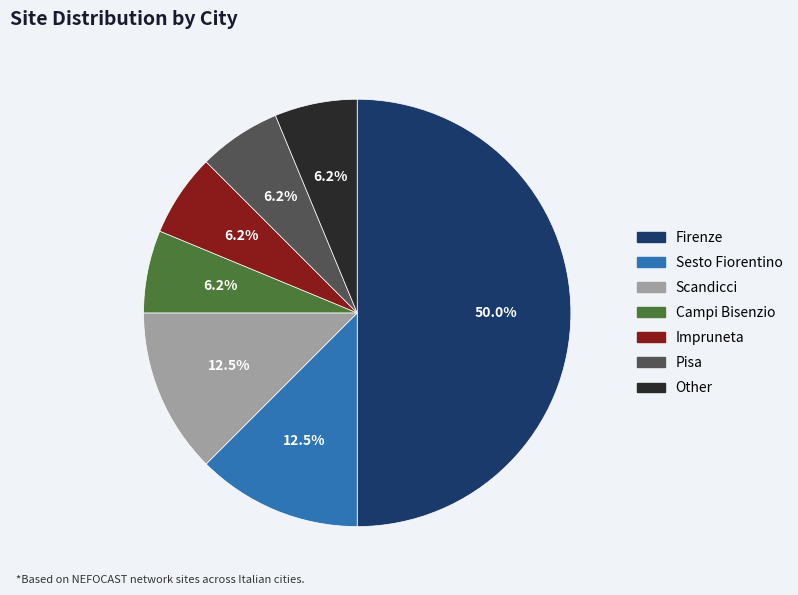

Combined, do Sesto Fiorentino and Scandicci account for over 50%?

No